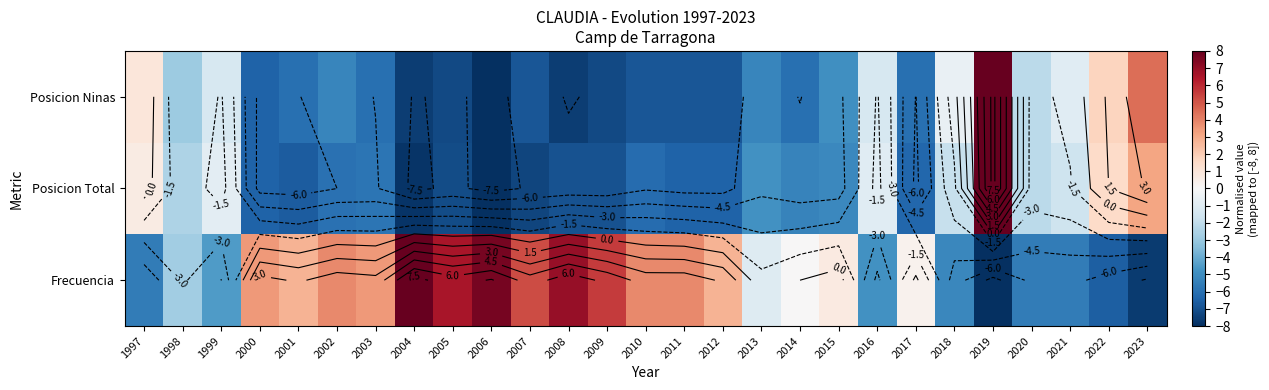

What is the spread (max minus min) of values at 2013?

4.2